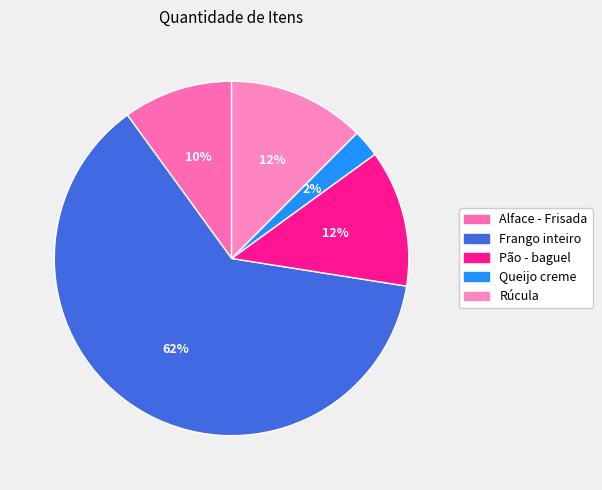

What percentage do Alface - Frisada and Frango inteiro together represent?

72.5%